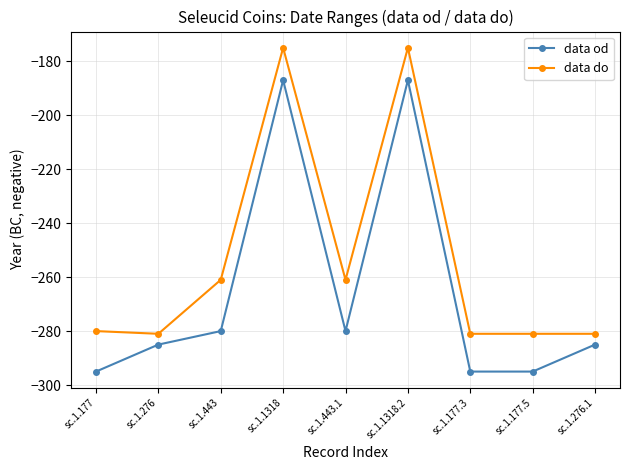

Reading right to left, extract all data points from this chart.

data od: sc.1.276.1=-285	sc.1.177.5=-295	sc.1.177.3=-295	sc.1.1318.2=-187	sc.1.443.1=-280	sc.1.1318=-187	sc.1.443=-280	sc.1.276=-285	sc.1.177=-295
data do: sc.1.276.1=-281	sc.1.177.5=-281	sc.1.177.3=-281	sc.1.1318.2=-175	sc.1.443.1=-261	sc.1.1318=-175	sc.1.443=-261	sc.1.276=-281	sc.1.177=-280